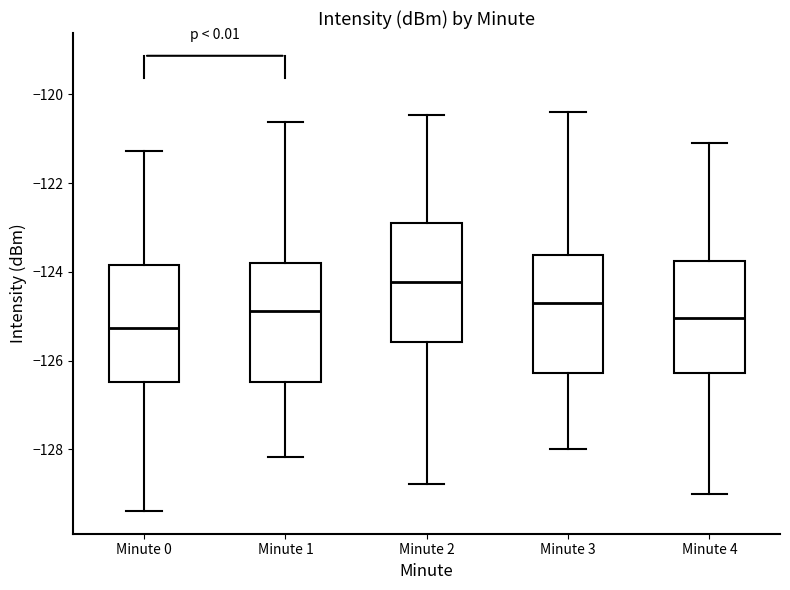

Which box's median line is the lowest?

Minute 0